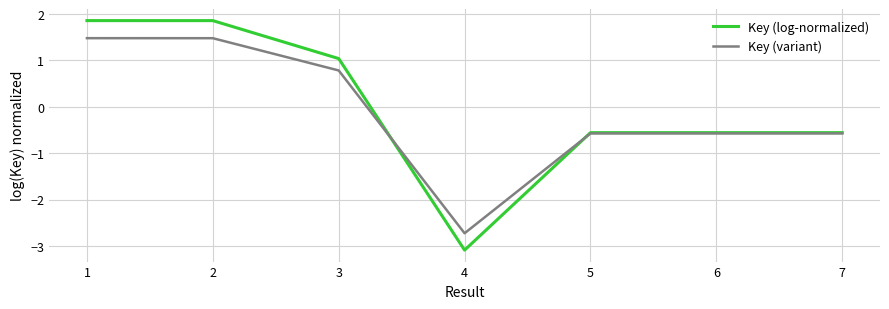

Between 1 and 3, which series saw the biggest shift?

Key (log-normalized)